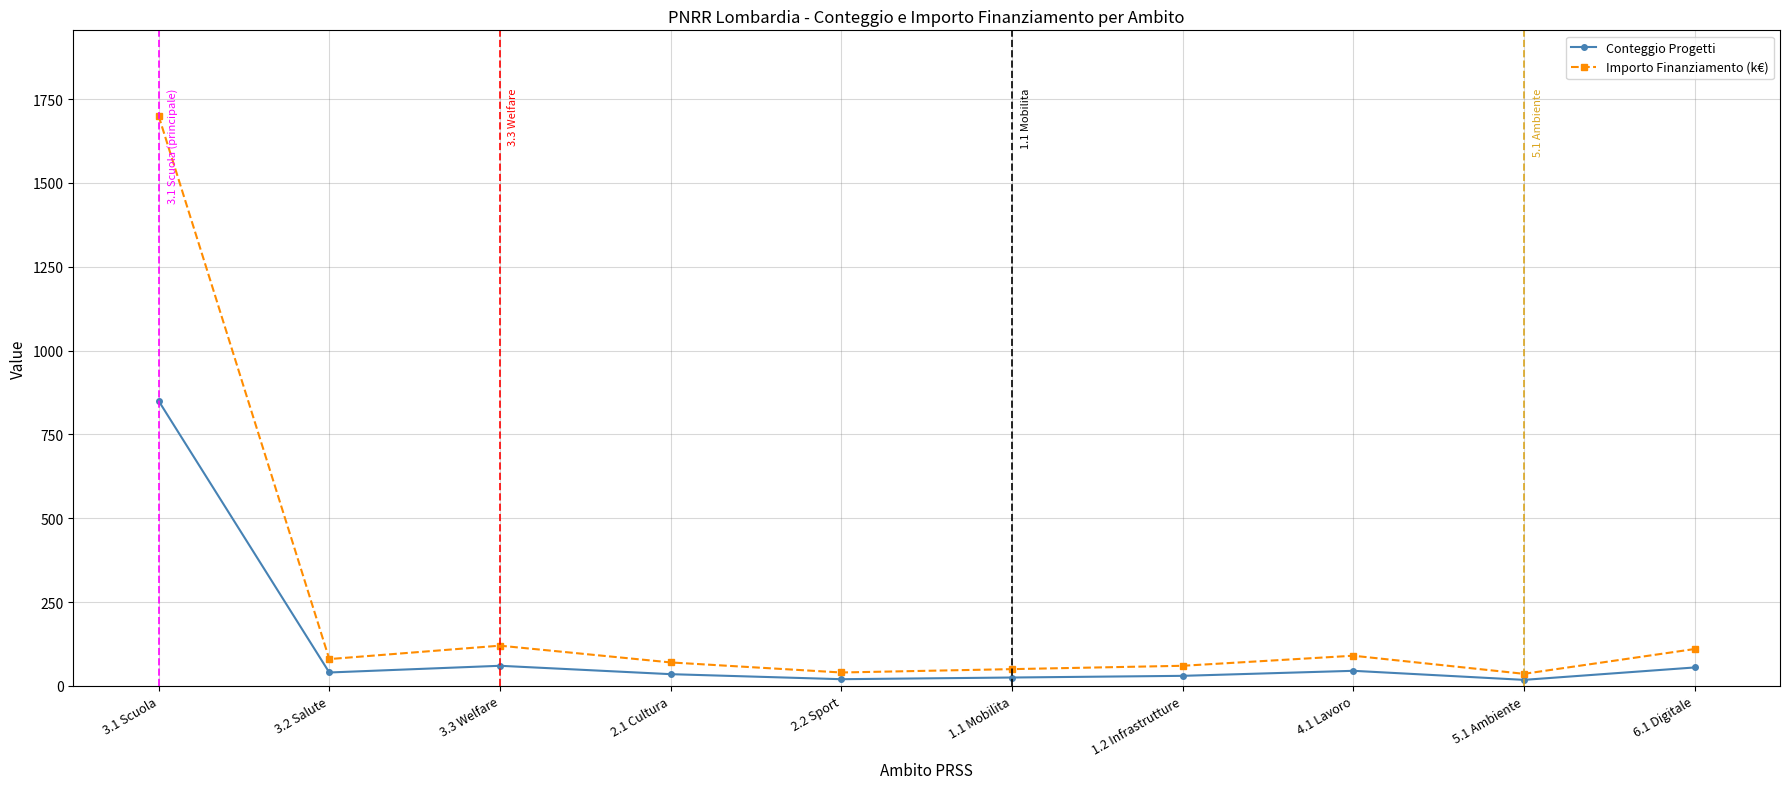

Which series has the largest range (max minus min)?

Importo Finanziamento (k€)